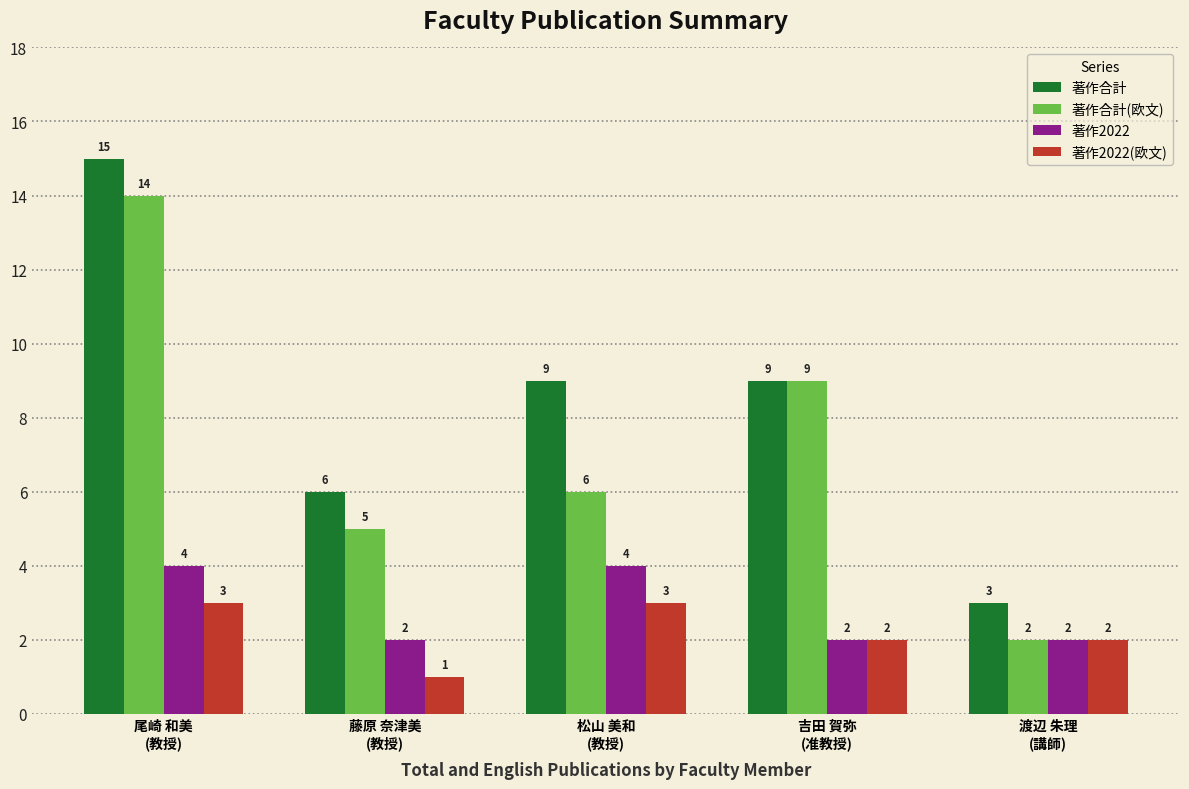

What is the average value of the 著作合計(欧文) series?

7